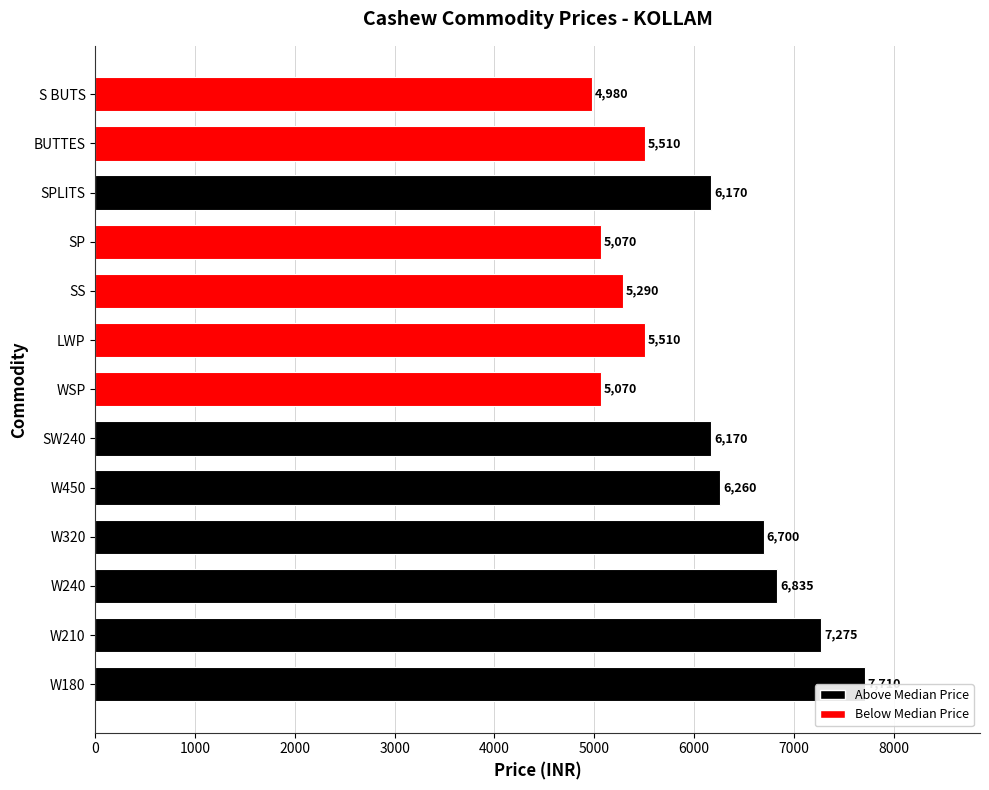

What is the ratio of the value at SPLITS to the value at BUTTES?

1.1